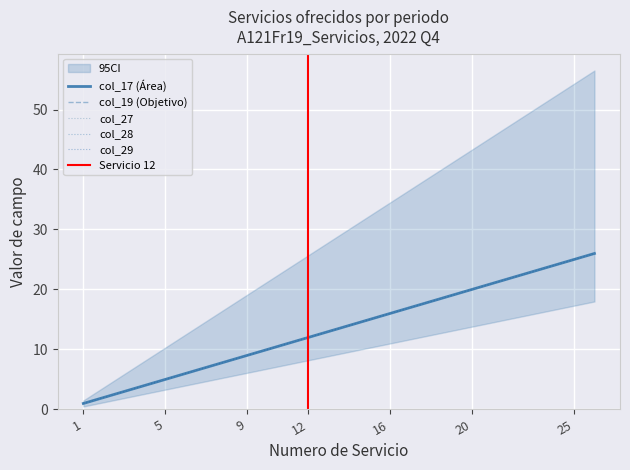

At how many categories does at least one series exceed 4?

22